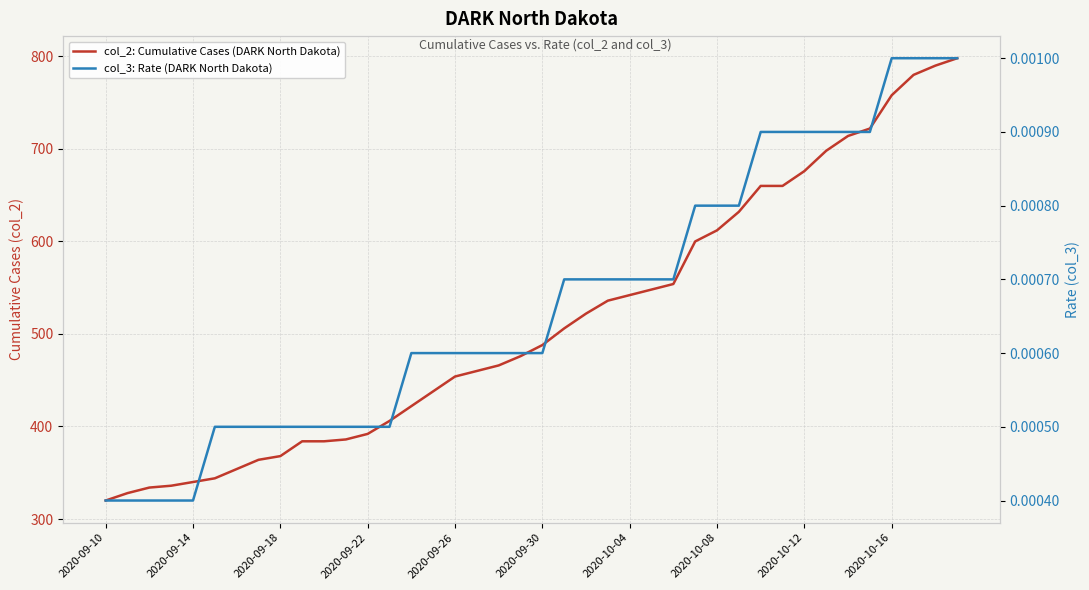

True or false: col_3: Rate (DARK North Dakota) and col_2: Cumulative Cases (DARK North Dakota) intersect in this chart.

False